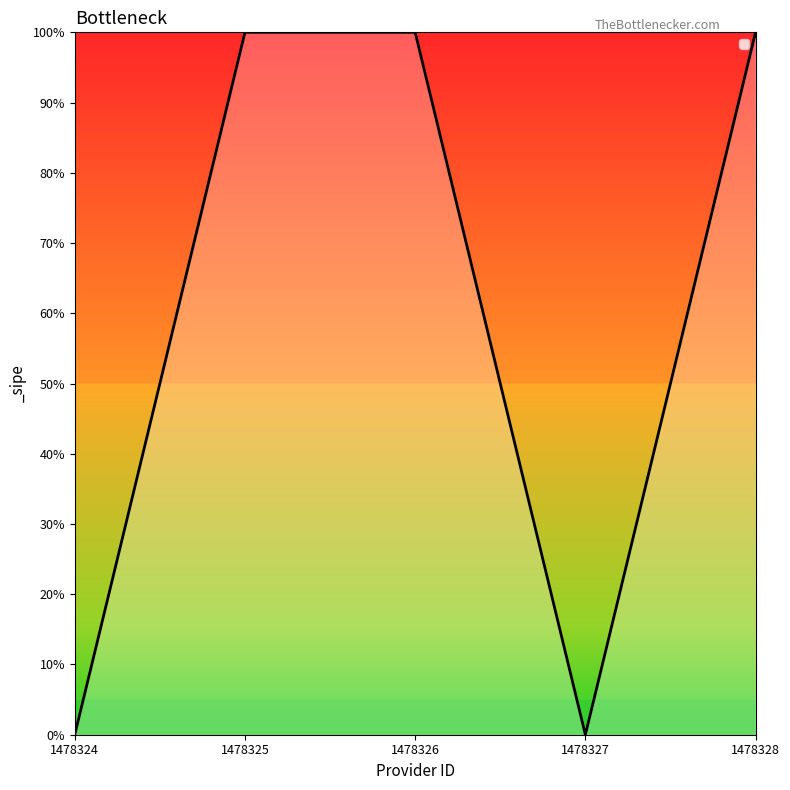

Does the chart display data point markers on the line(s)?

No